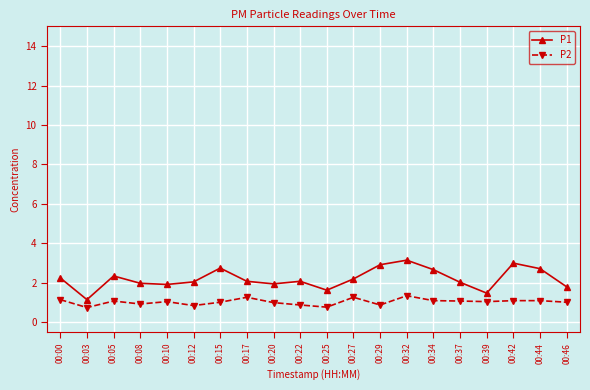

What are all the series names shown in the legend?

P1, P2